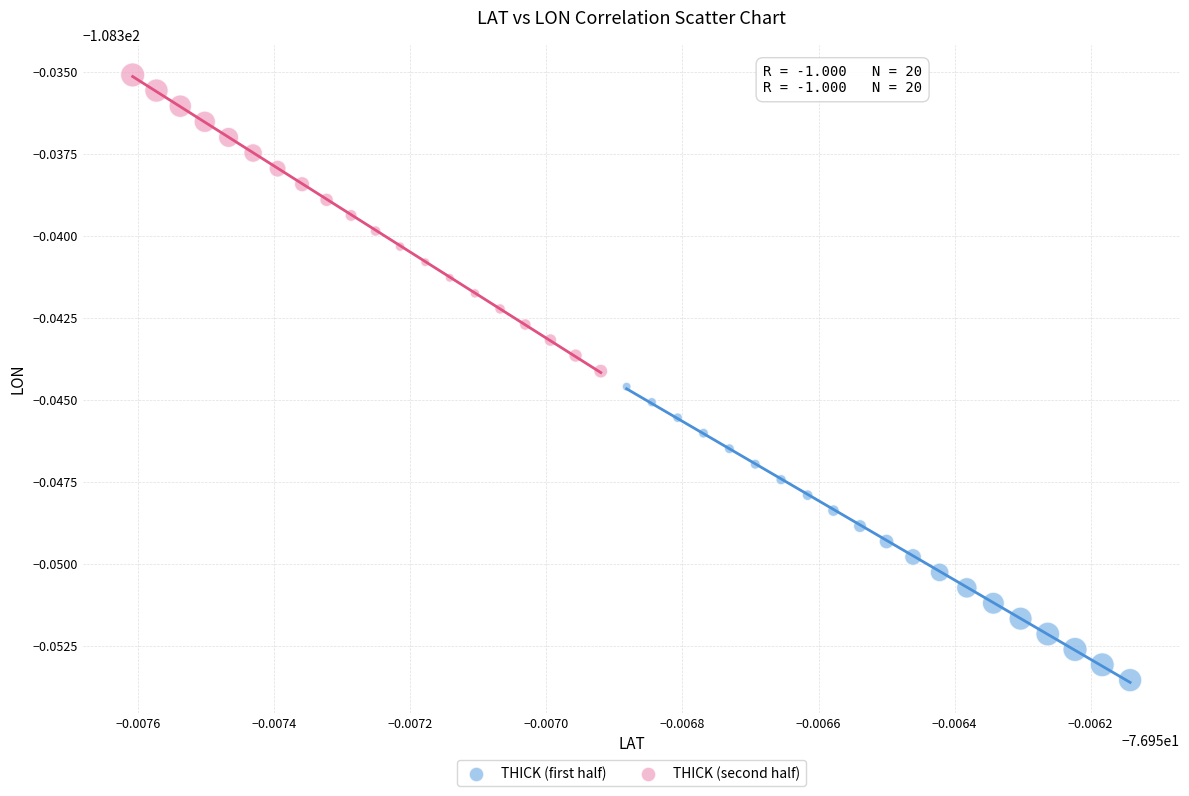

What are all the series names shown in the legend?

THICK (first half), THICK (second half)